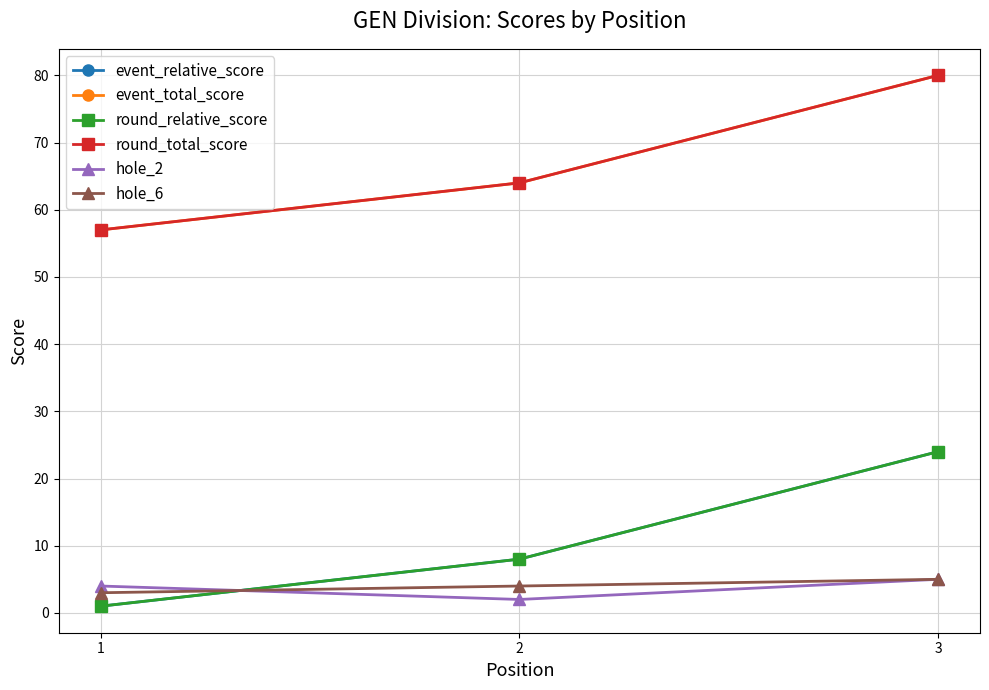

Rank the series at 3 from highest to lowest value.

event_total_score, round_total_score, event_relative_score, round_relative_score, hole_2, hole_6